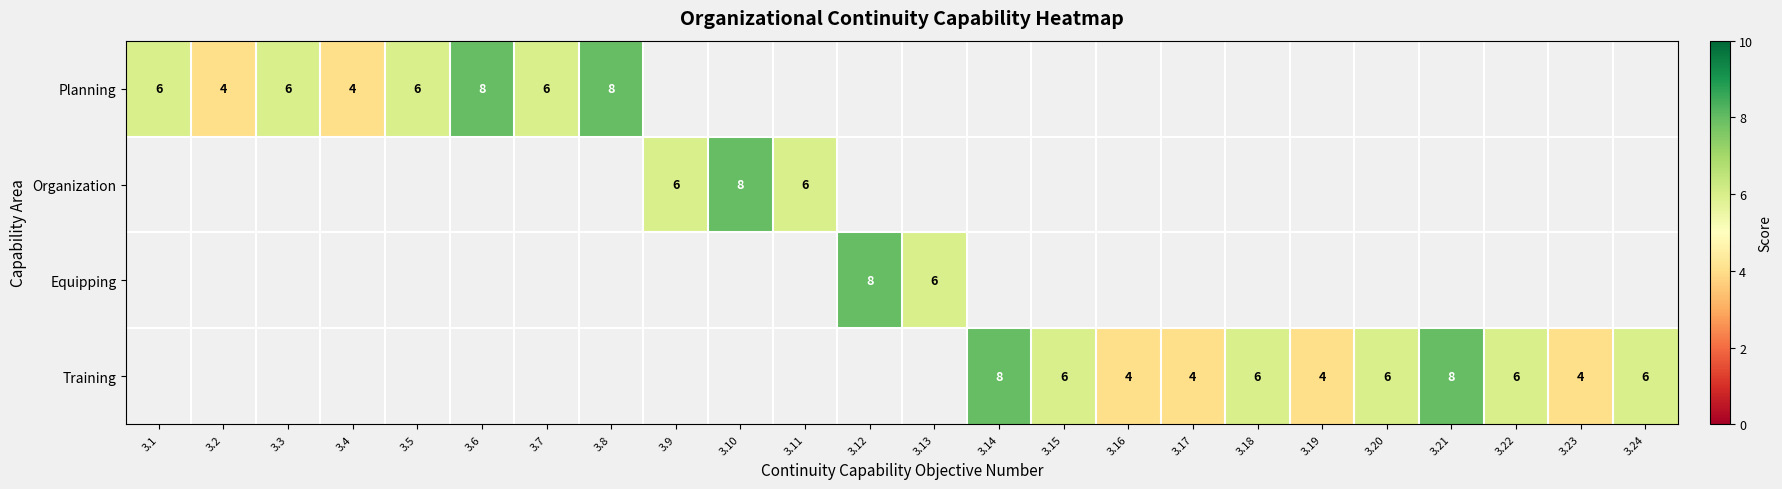

What is the difference between the Training values at 3.21 and 3.16?

4